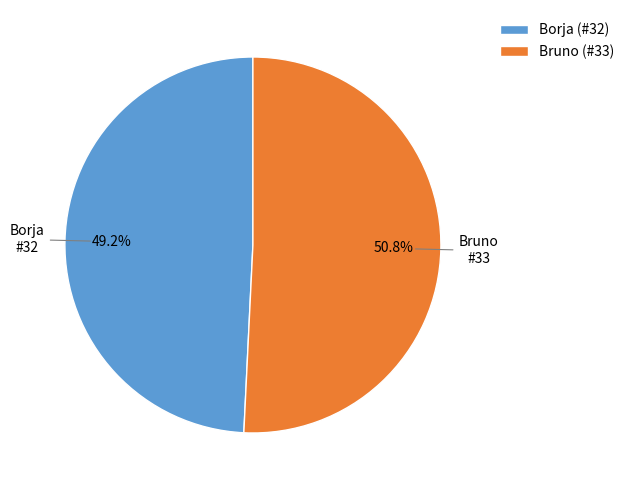

Does any single category account for the majority?

Yes